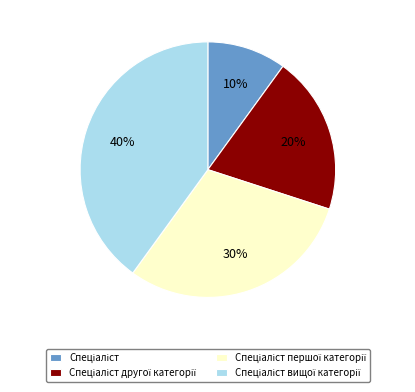

To the nearest percent, what is the difference between the largest and smallest slice percentages?

30%